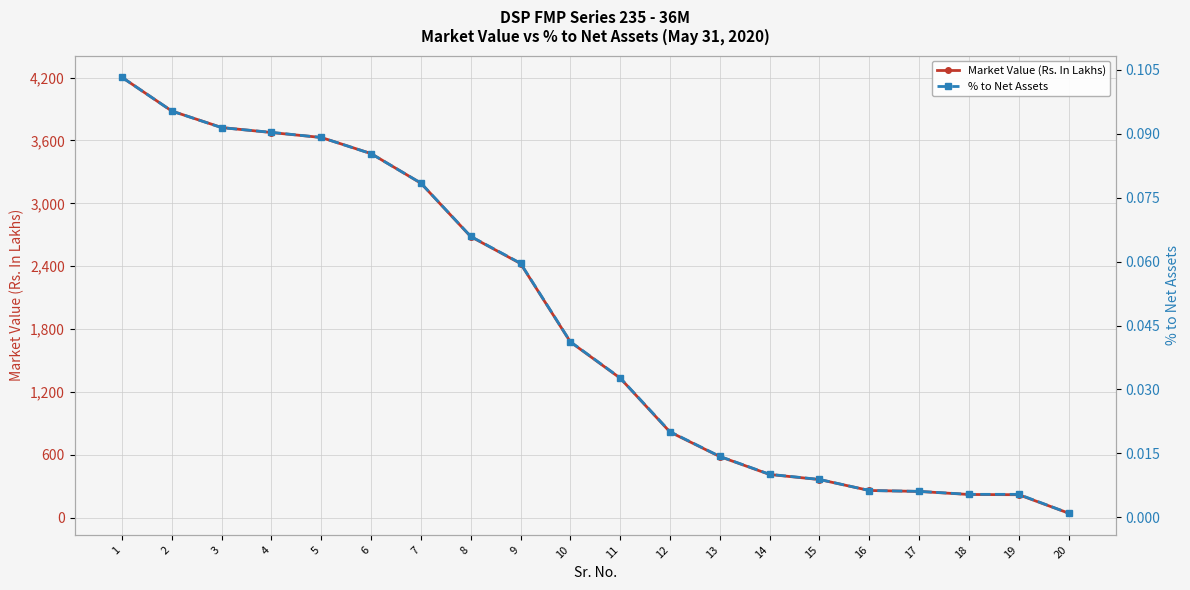

What is the maximum value shown in the chart?

4202.8